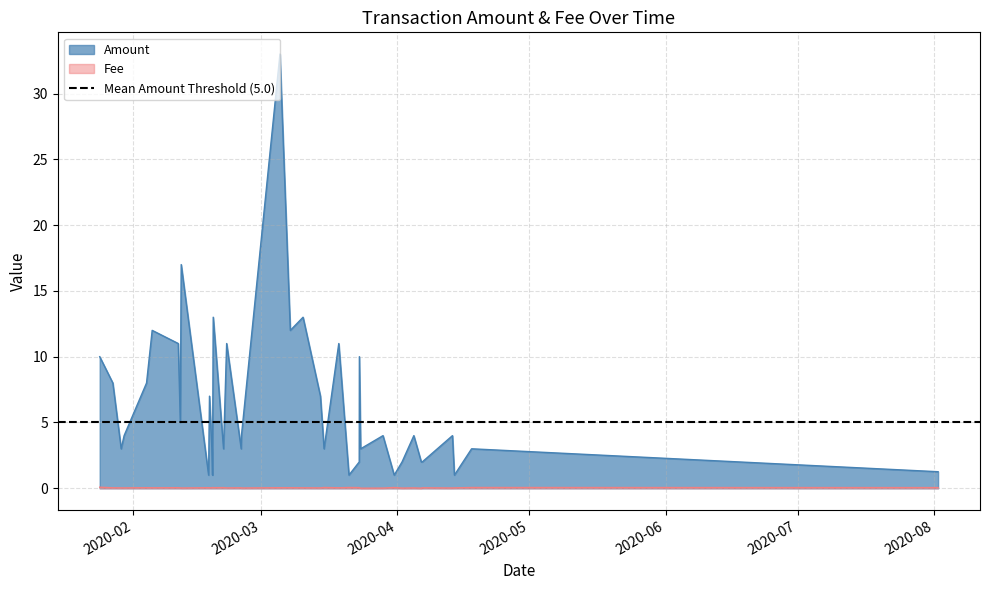

True or false: Amount and Fee cross at least once.

False